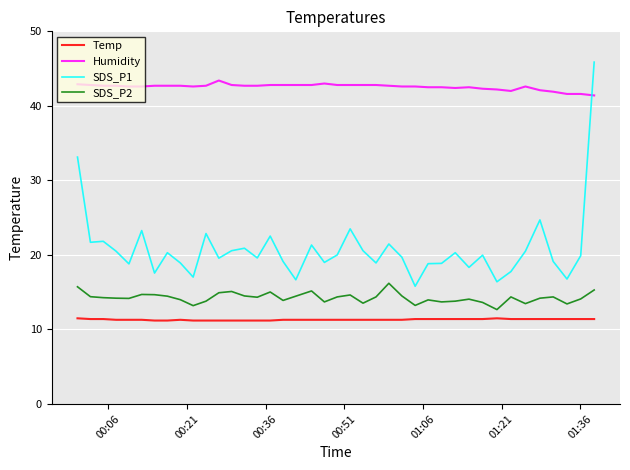

What are all the series names shown in the legend?

Temp, Humidity, SDS_P1, SDS_P2